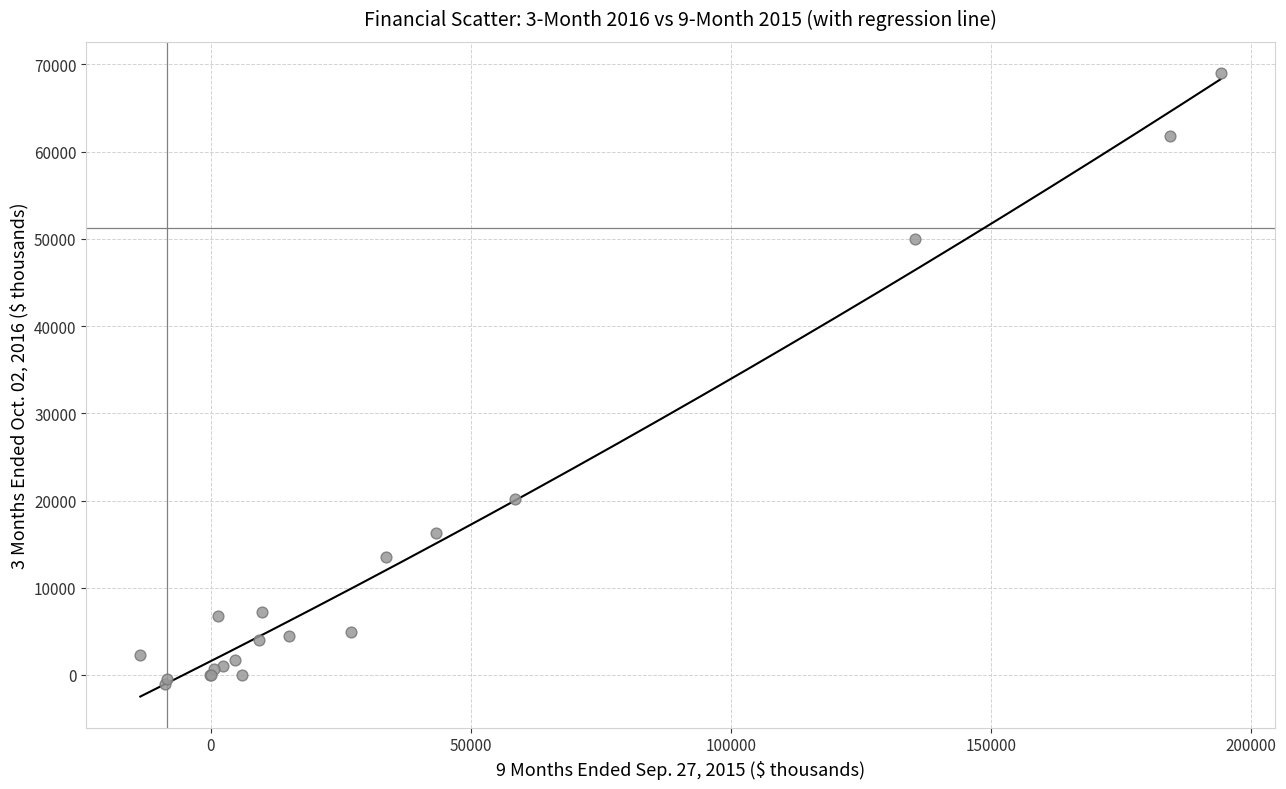

What Y value in the scatter plot is closest to 33962?

20118